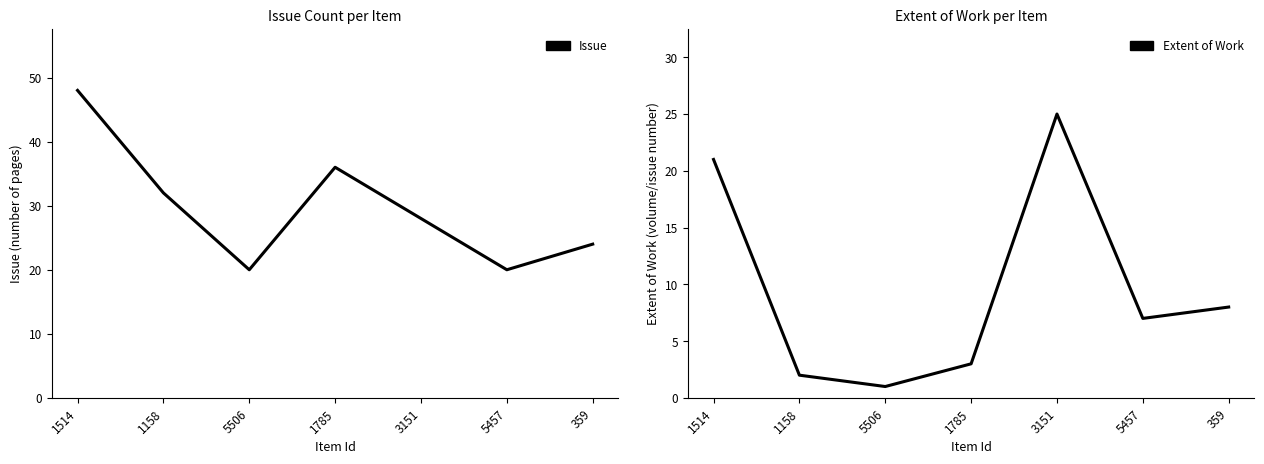

Which category has the highest value in the Issue series?

1514